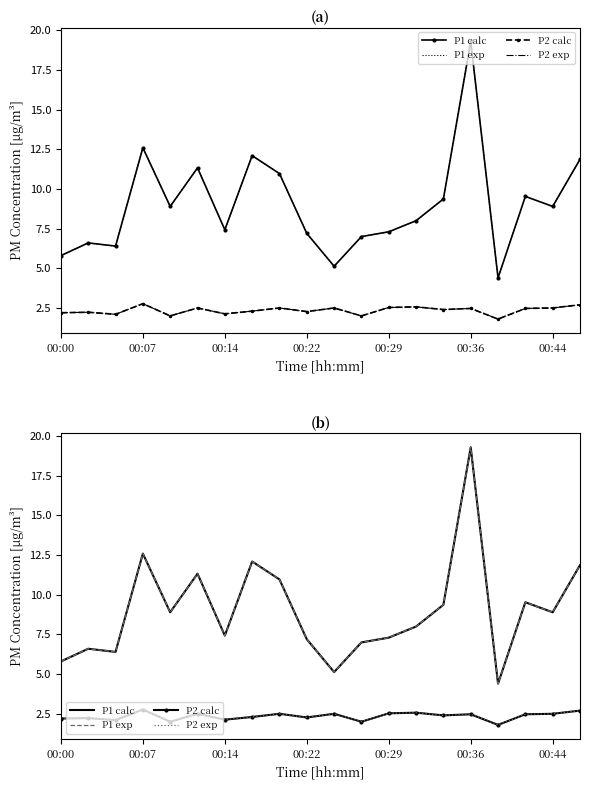

How many data points in P2 calc are less than 2?

1